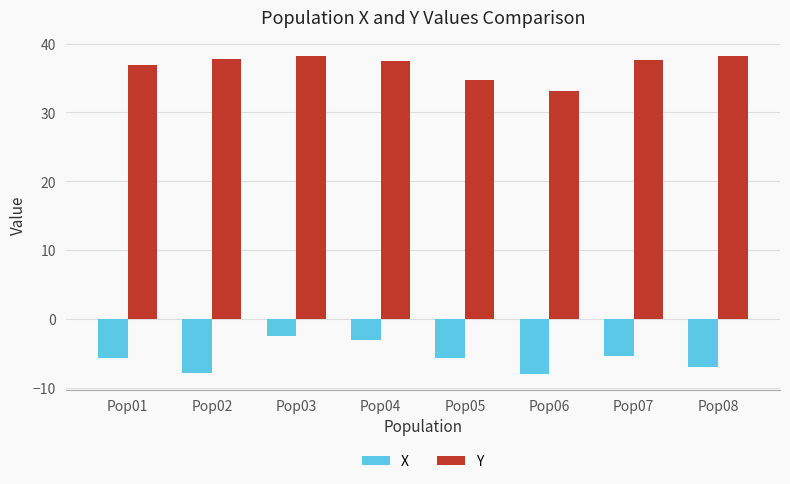

What are all the series names shown in the legend?

X, Y